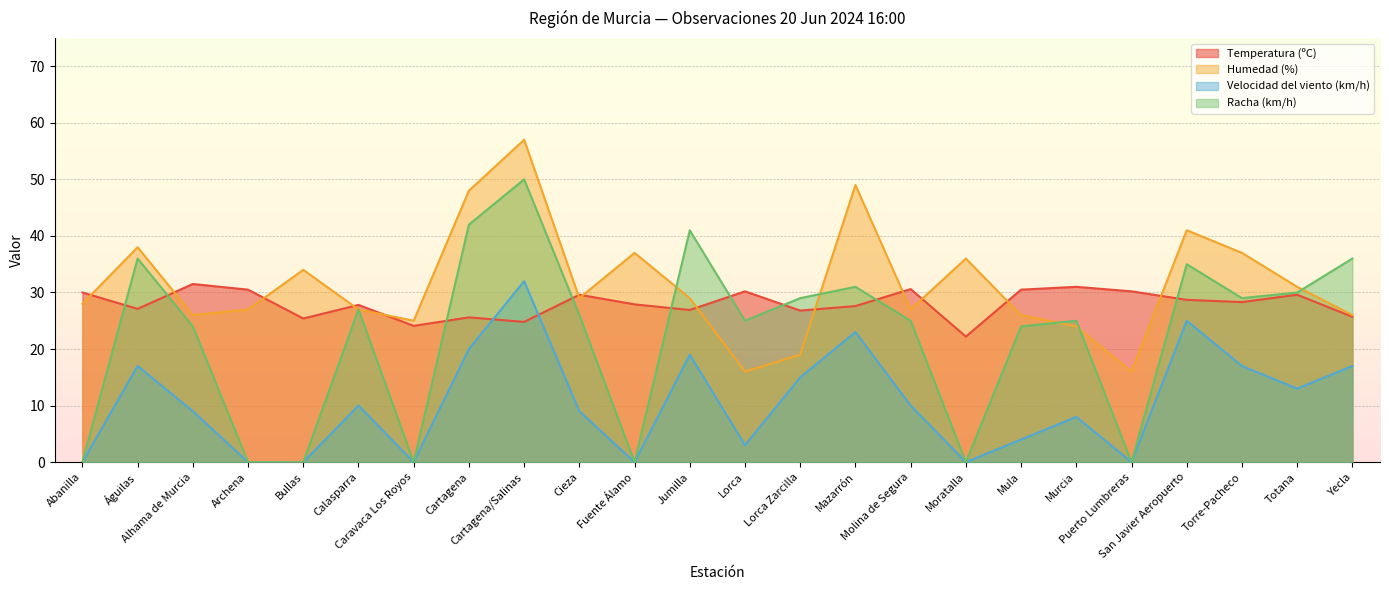

How many interior local peaks does the Velocidad del viento (km/h) series have?

7